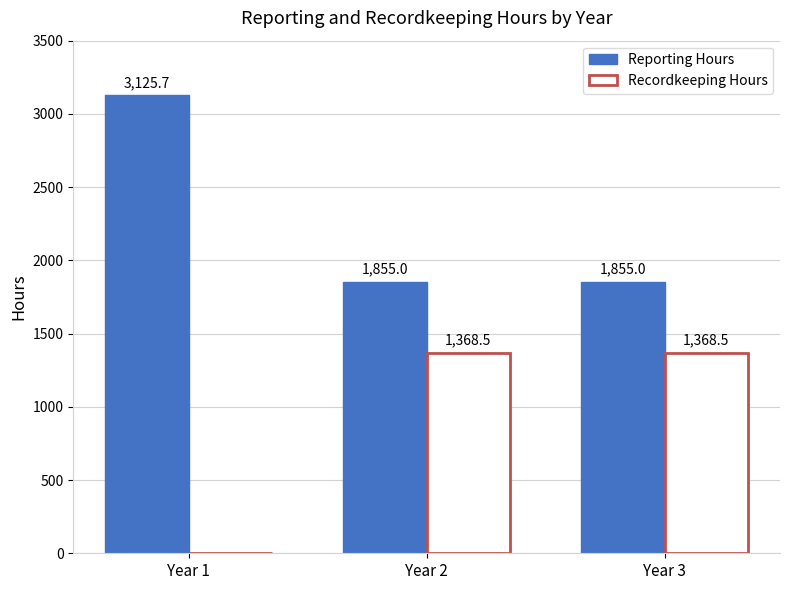

What is the maximum value shown in the chart?

3125.7